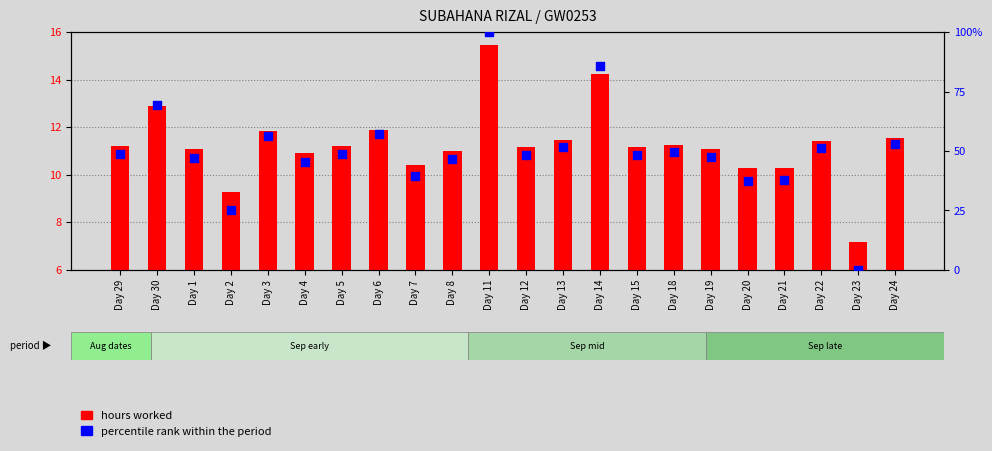

At how many categories does at least one series exceed 67?

3